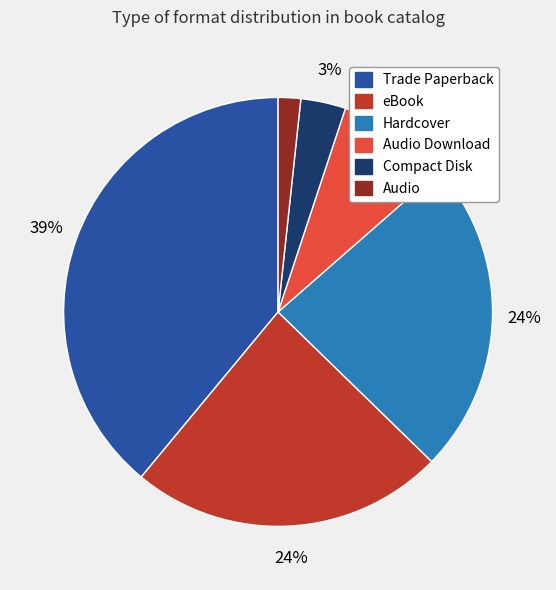

To the nearest percent, what portion does Trade Paperback represent?

39%